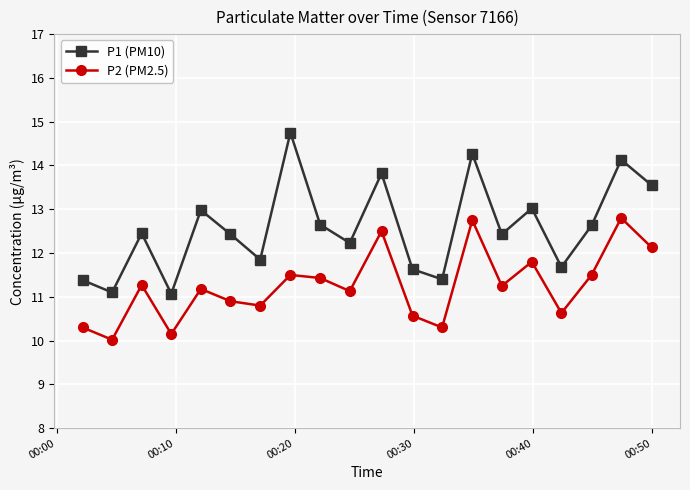

In P2 (PM2.5), how many points are lower than both neighbors (excluding endpoints)?

7